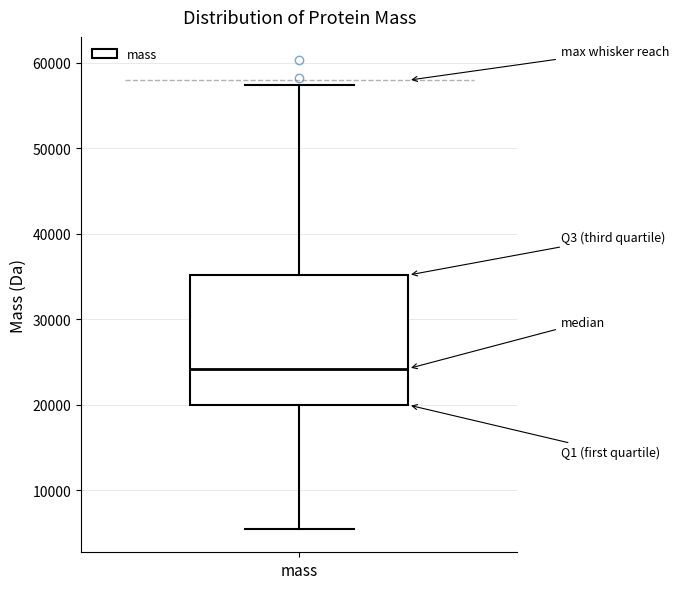

Read this box plot against the y-axis: the position of the median line, the range covered by the box, and the ends of both whiskers. The values are not printed on the chart, so give them approximately, as read against the axis.

median 24000, box 20000 to 35000, whiskers 5000 to 57000